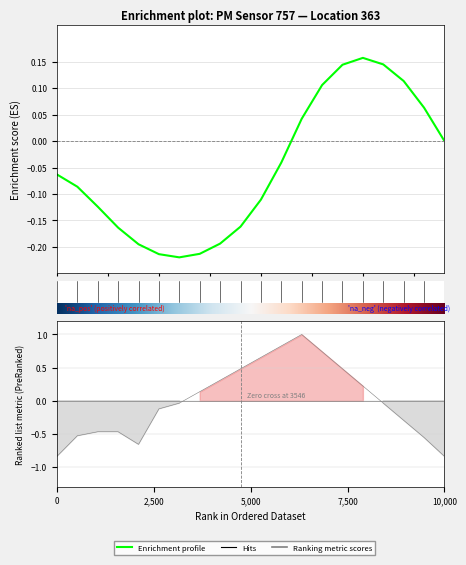

How many values are above zero?

9